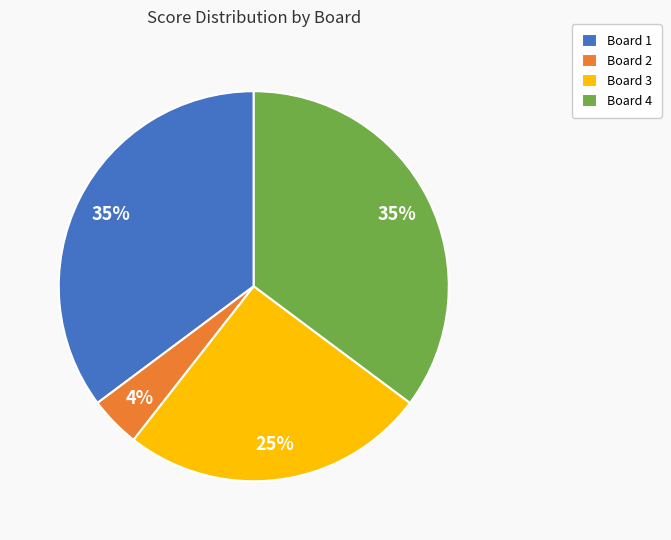

What is the ratio of the value at Board 3 to the value at Board 4?

0.7